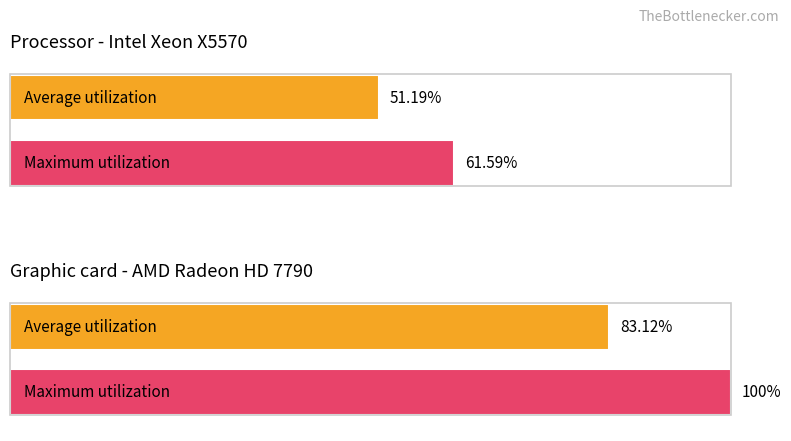

What is the sum of all Average utilization values?

134.3